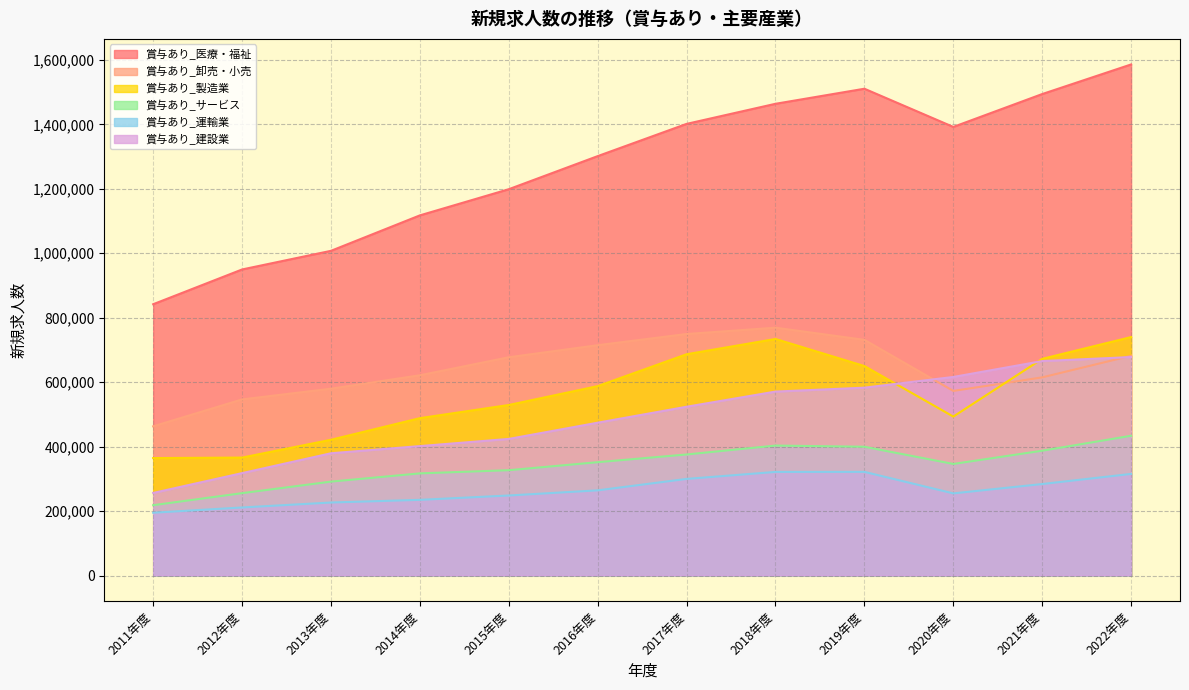

What is the label of the 11th point from the right?

2012年度